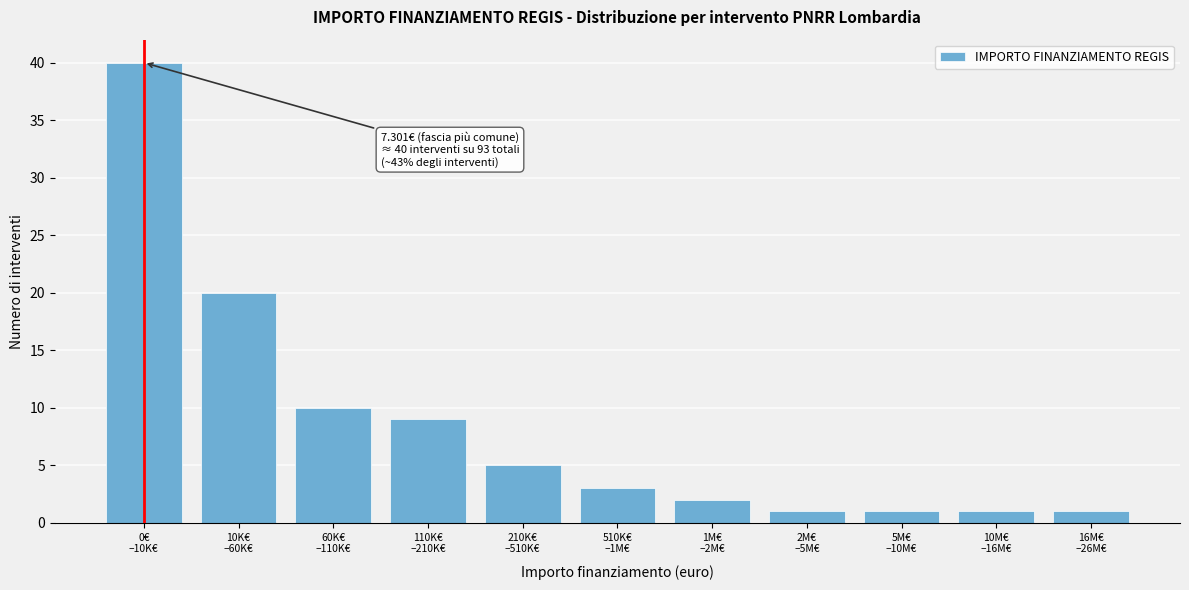

Reading left to right, what are all the values shown in this chart?

40	20	10	9	5	3	2	1	1	1	1